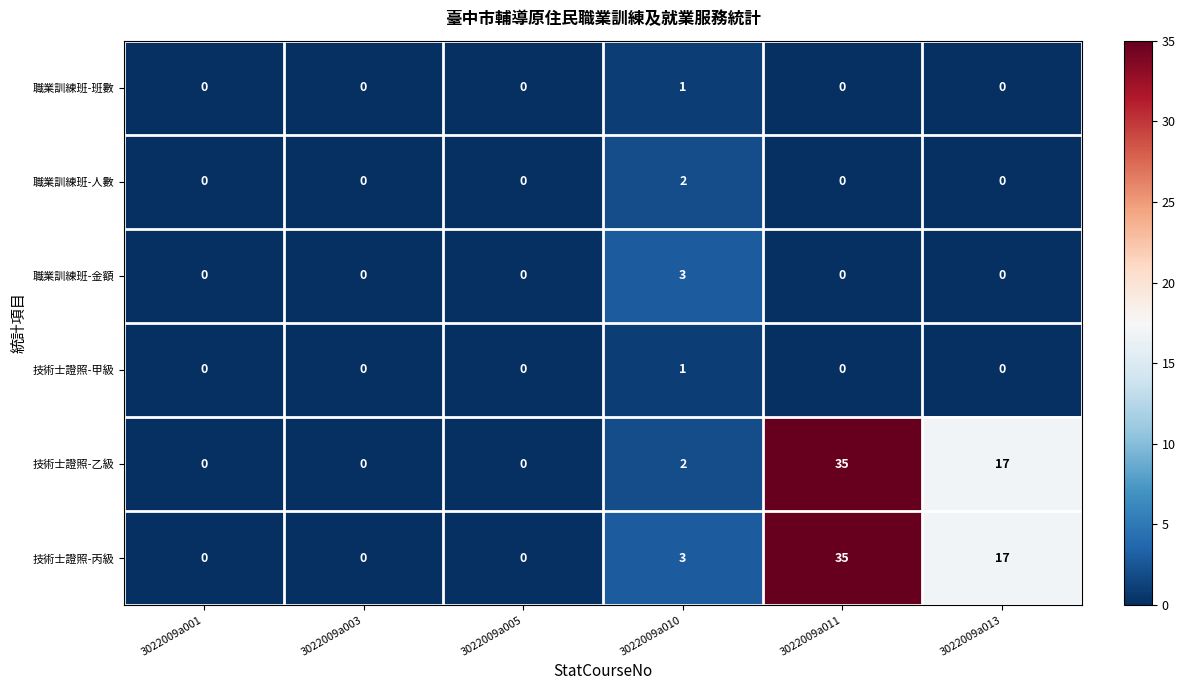

Is it true that 技術士證照-甲級 equals 1 at 3022009a005?

False